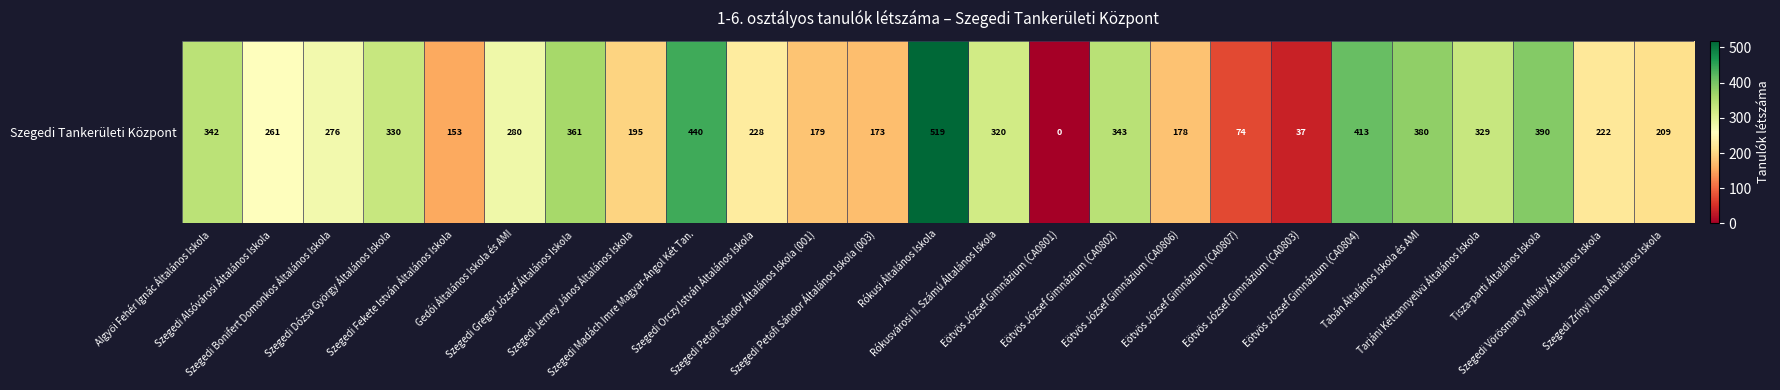

How many values are below 276?

12